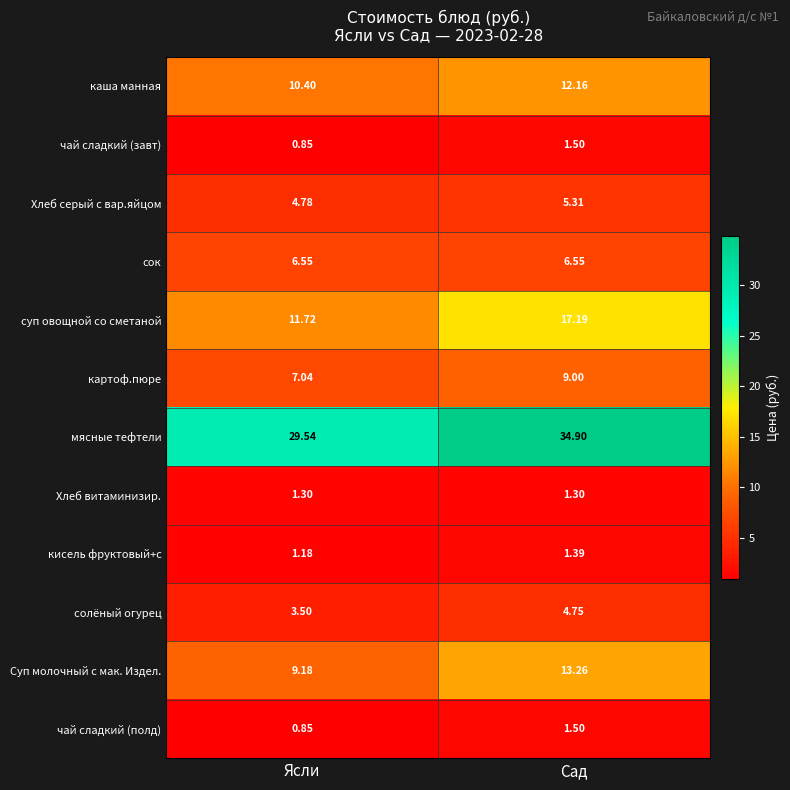

Between Ясли and Сад, which series saw the biggest shift?

суп овощной со сметаной